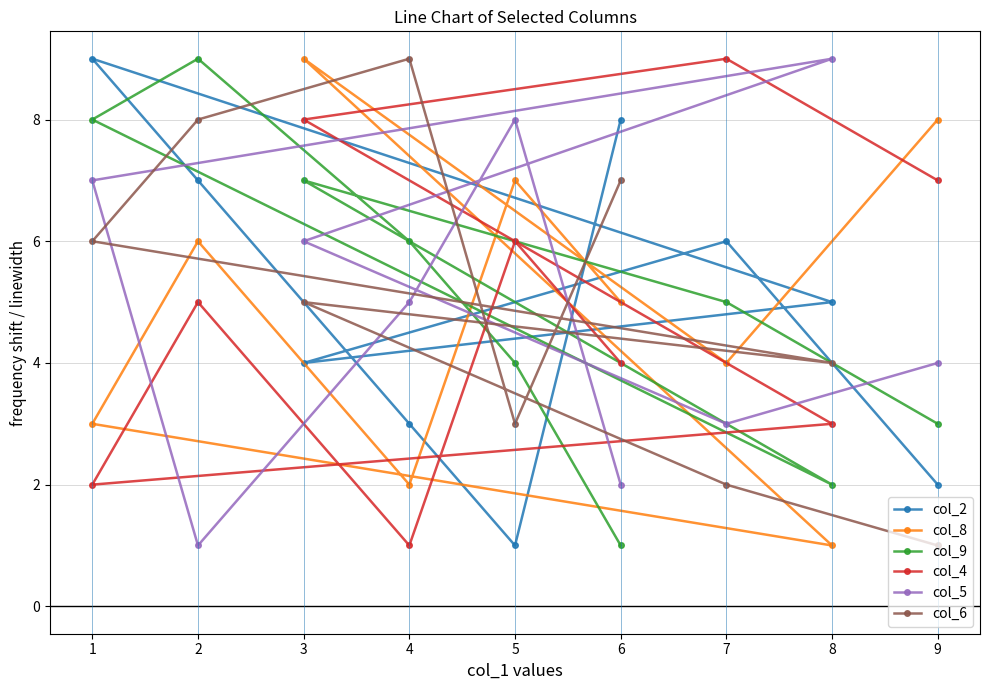

The value of col_9 at 1 is 8. True or false?

True